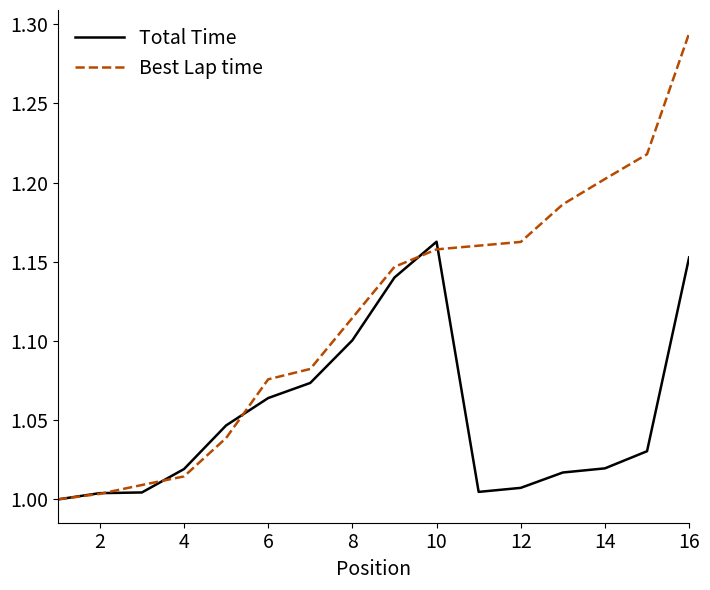

Which series has the largest total across all categories?

Best Lap time